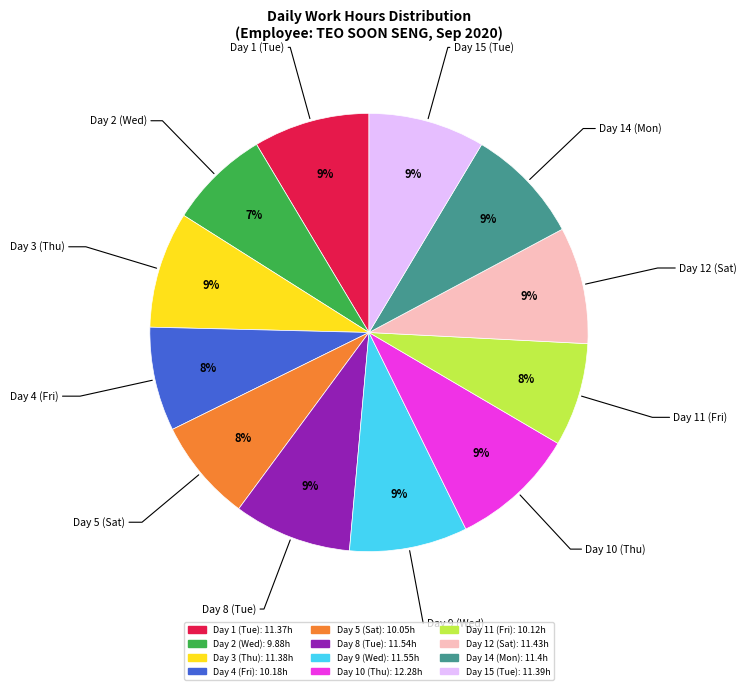

Does Day 12 (Sat) account for over 50% of the chart?

No